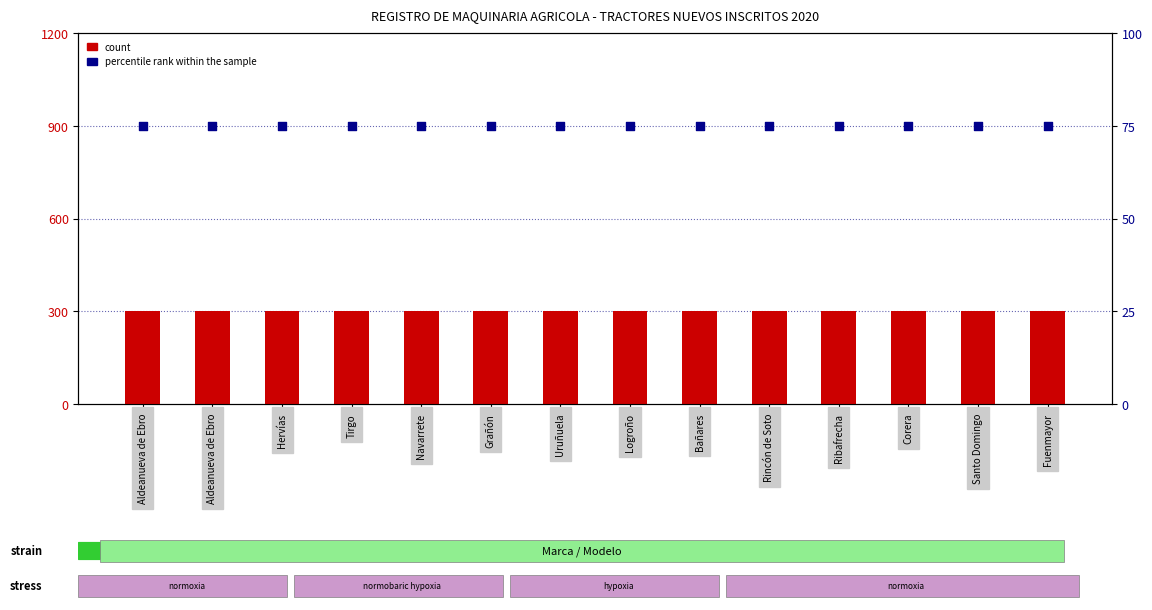

At how many categories does at least one series exceed 221?

14